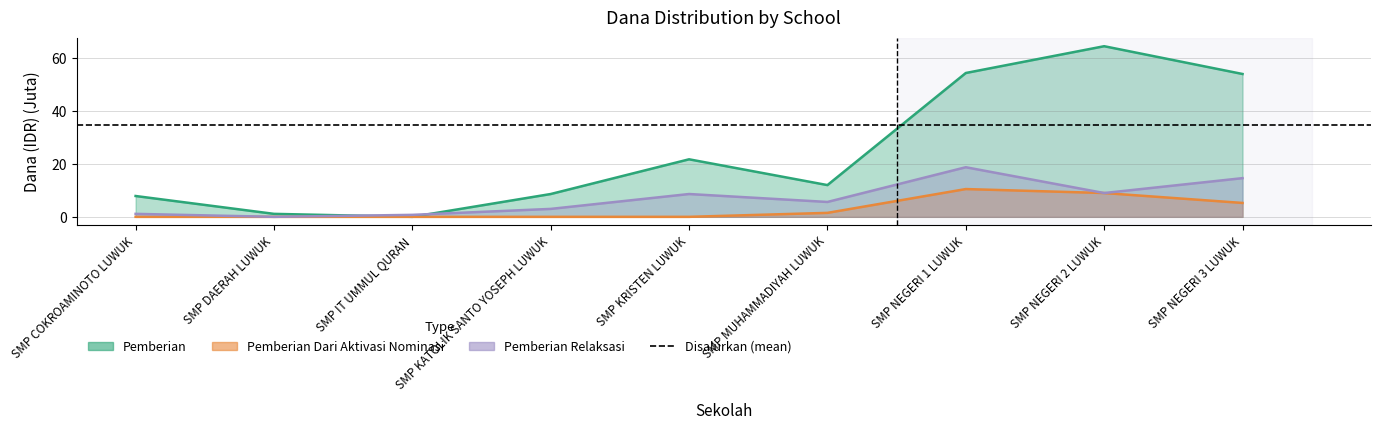

The Pemberian series shows 2.0 at SMP DAERAH LUWUK. True or false?

False